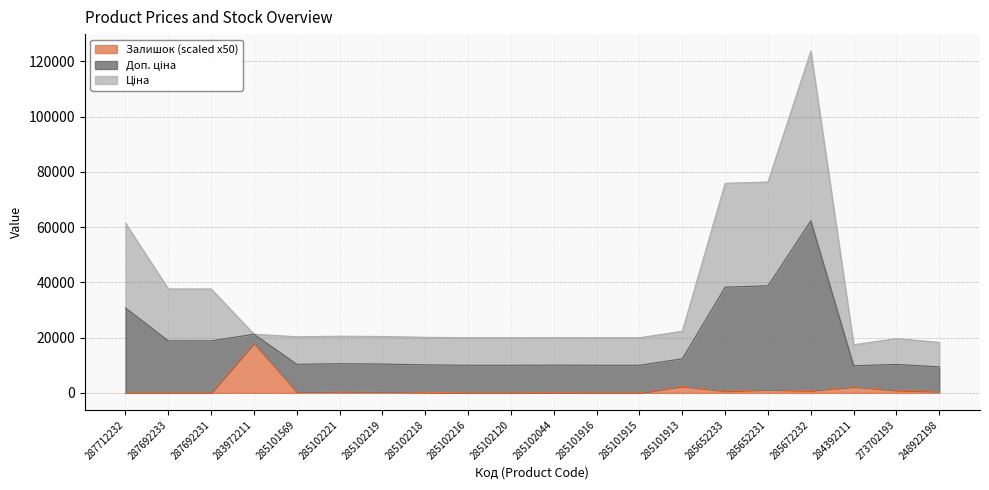

At which category does Ціна reach its first local valley?

285101569